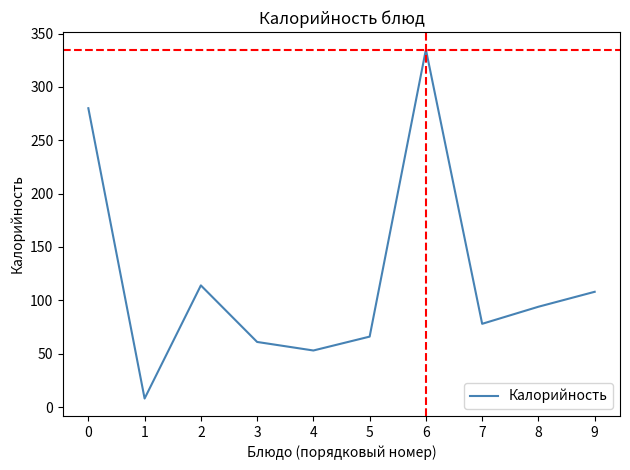

What is the sum of all values?

1197